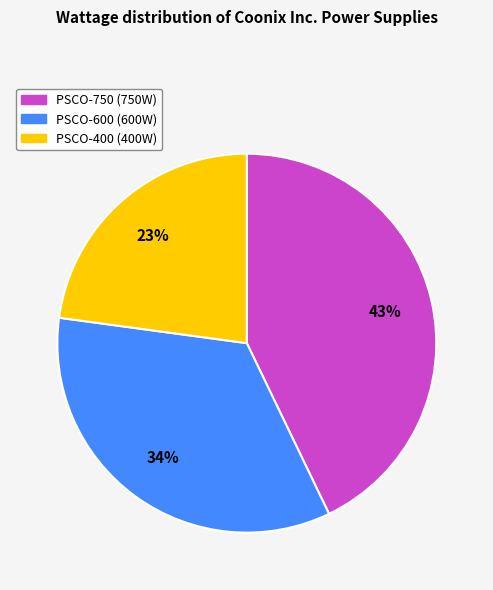

The PSCO-400 slice represents 17% of the pie. True or false?

False